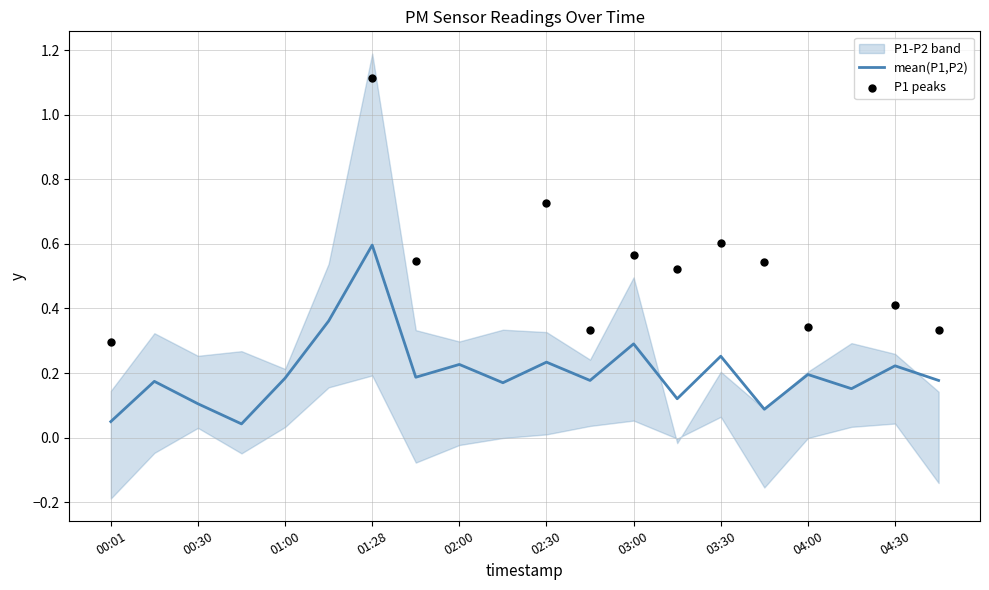

Which has a higher value, 04:30 or 01:40?

04:30